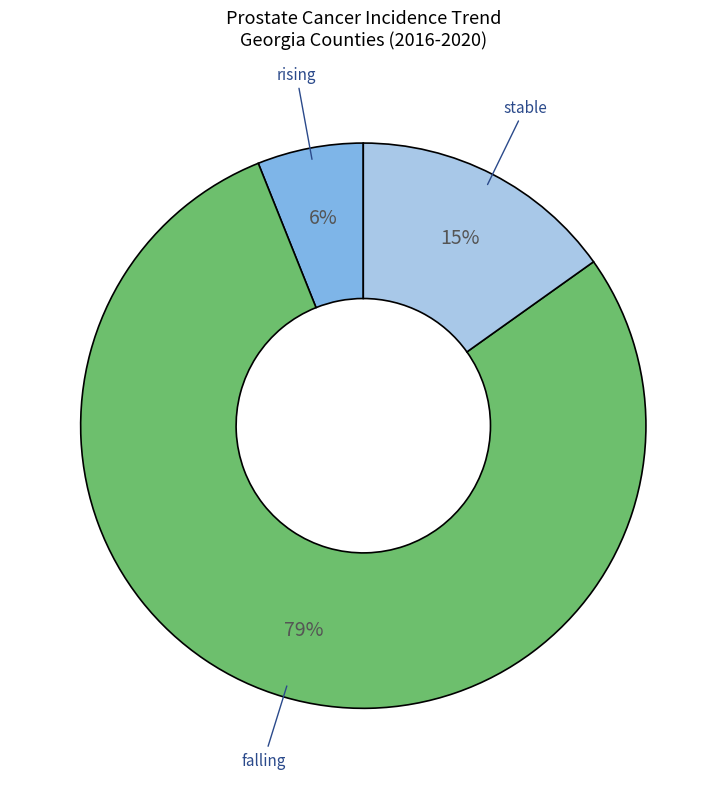

To the nearest percent, what is the average slice percentage?

33%